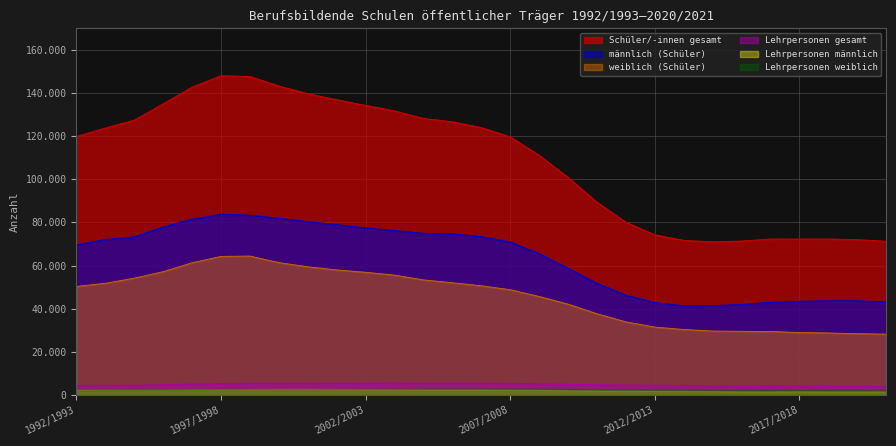

Between 2000/2001 and 2019/2020, which series saw the biggest shift?

Schüler/-innen gesamt